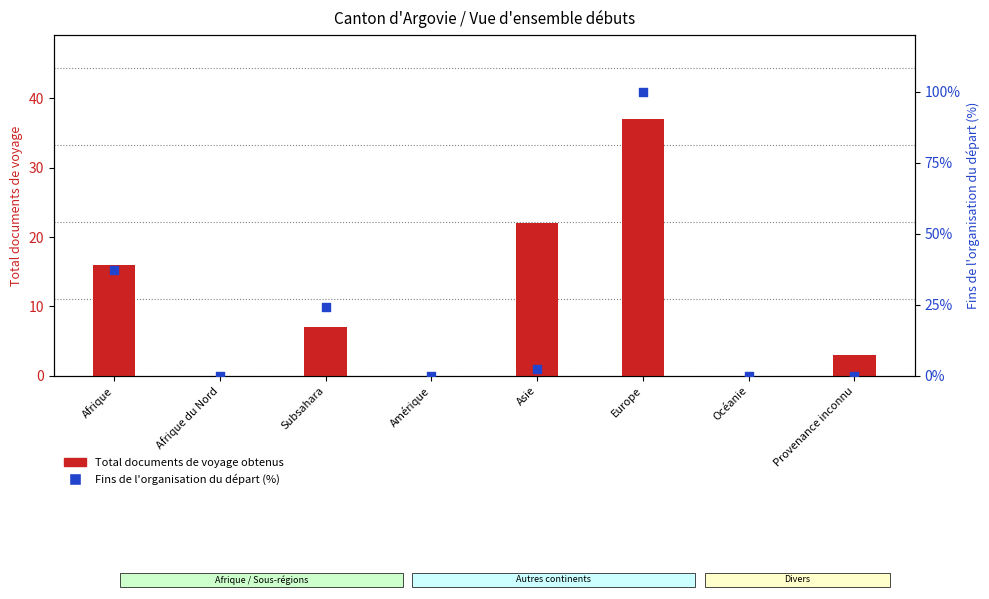

Which series has the largest Y range (max minus min)?

Fins de l'organisation du départ (normalized %)